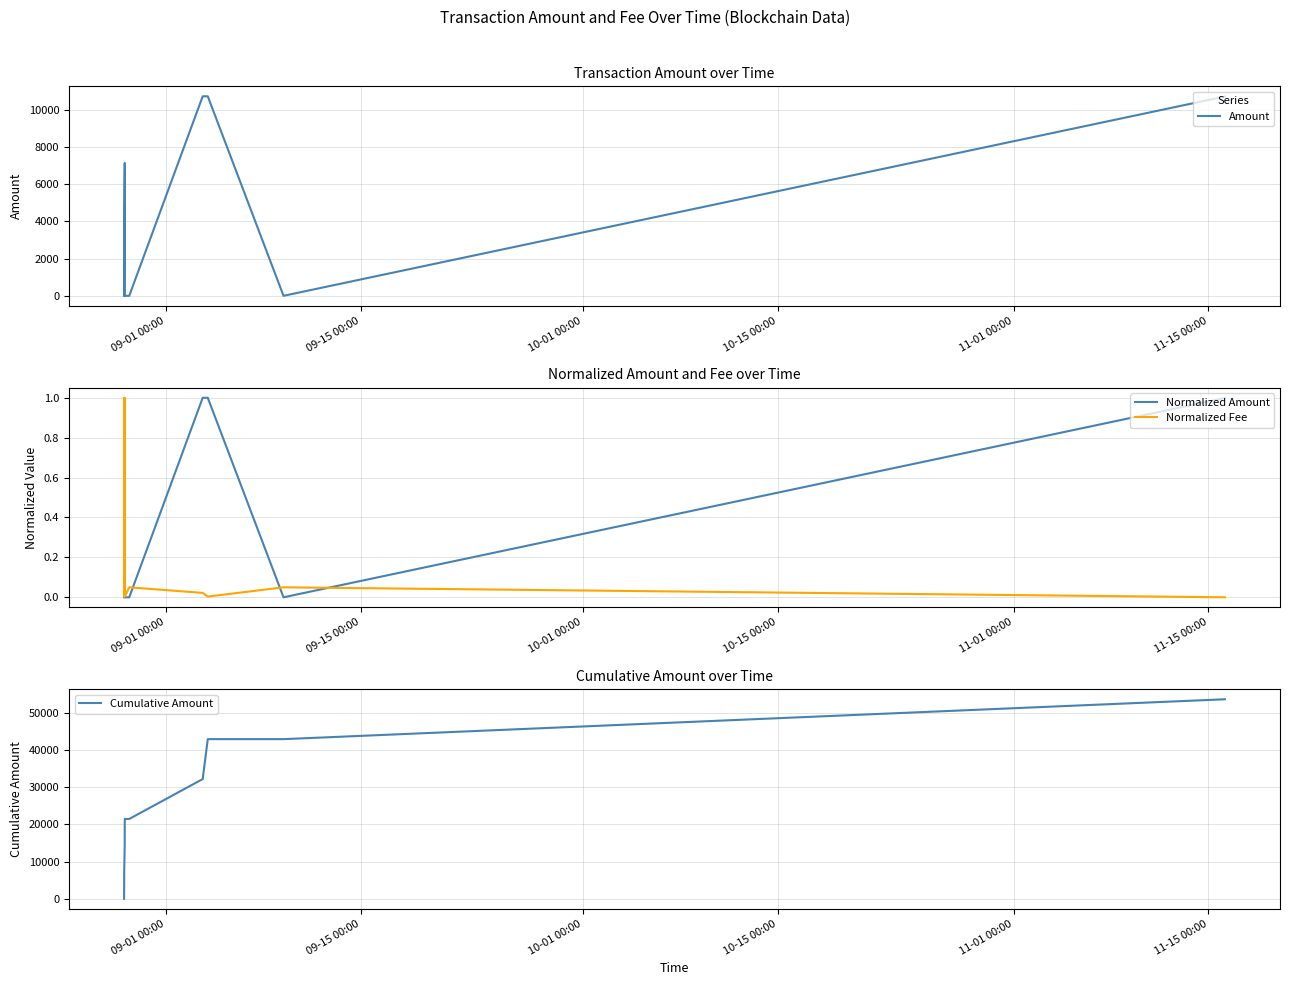

Count the number of data series in this chart.

4